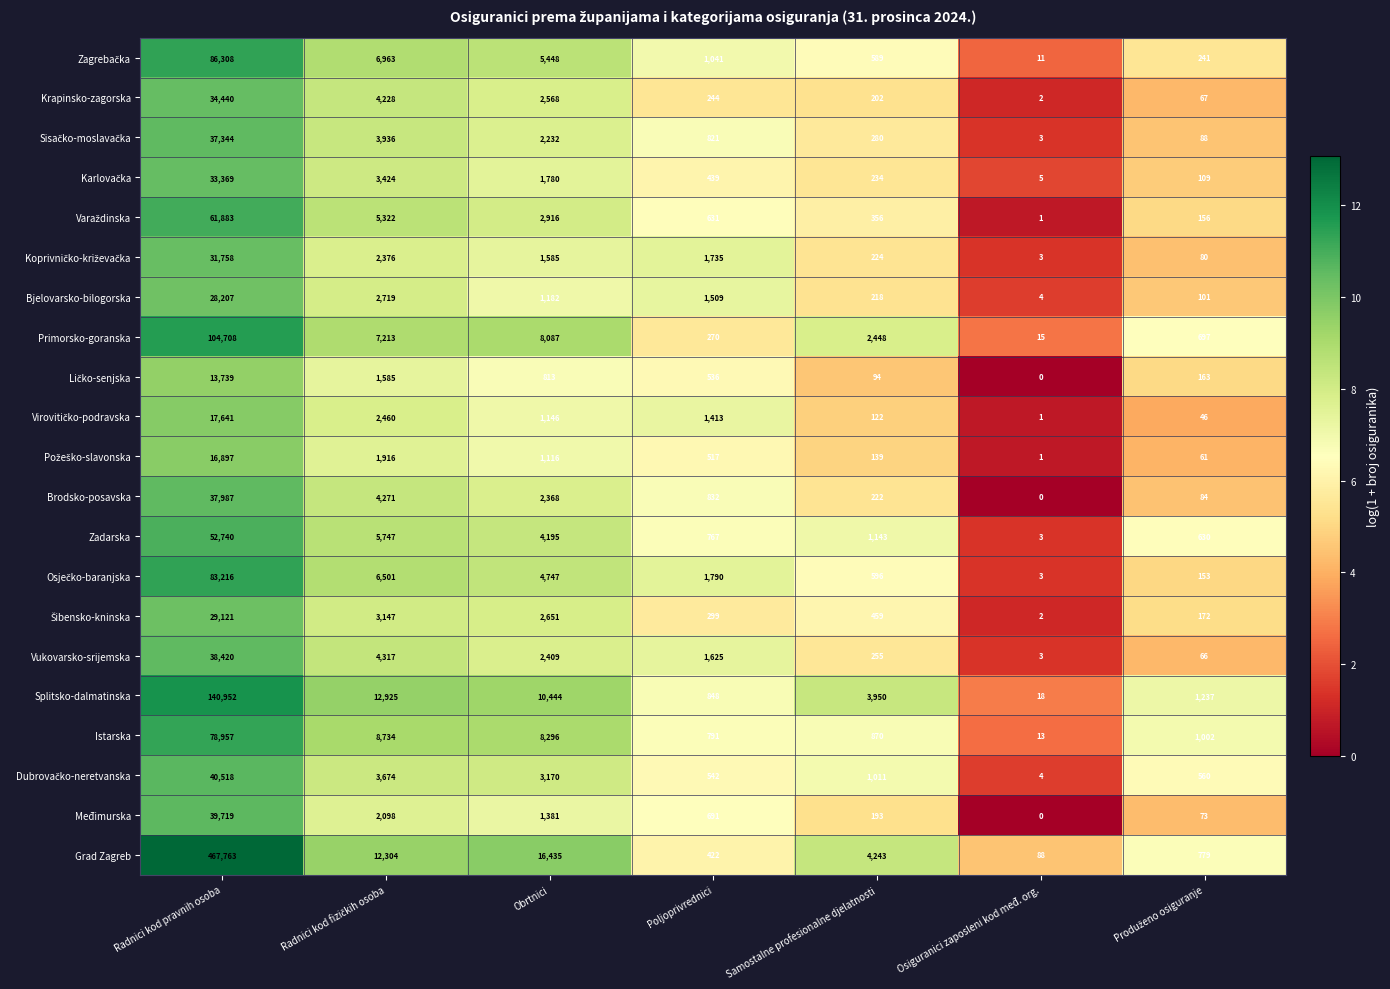

What value does the Istarska series have at Samostalne profesionalne djelatnosti, to the nearest 100?

900